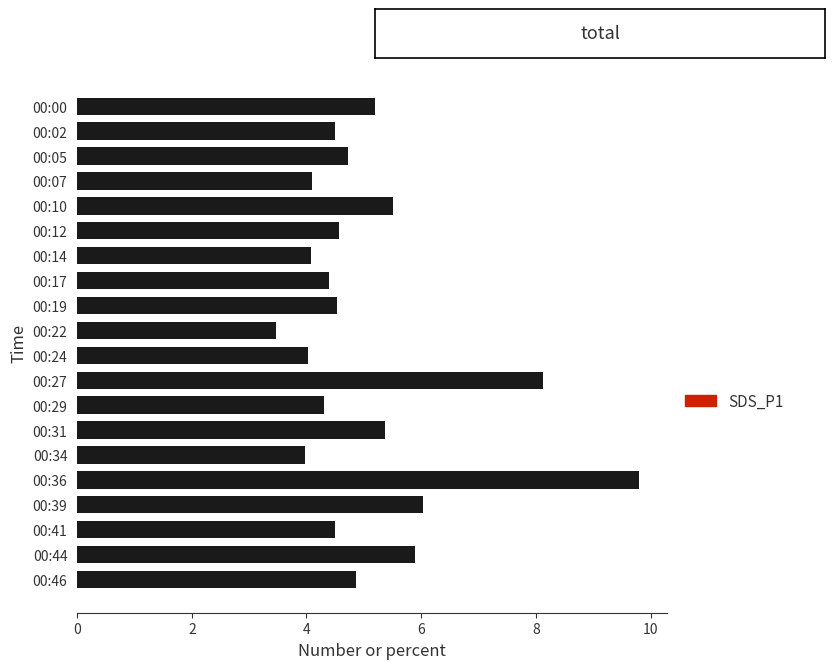

What is the approximate value at 00:14?

4.1